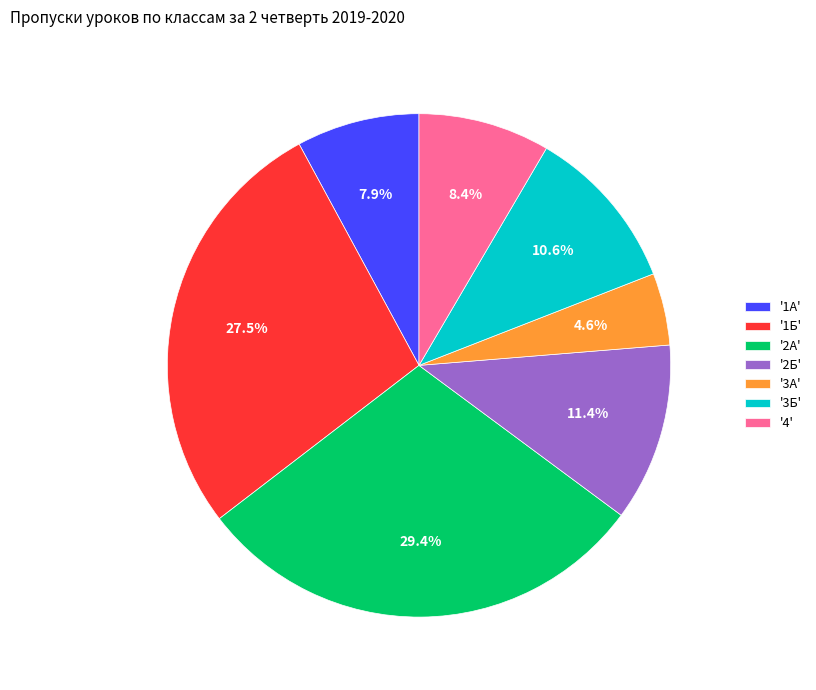

Between '2Б' and '2А', which is larger?

'2А'